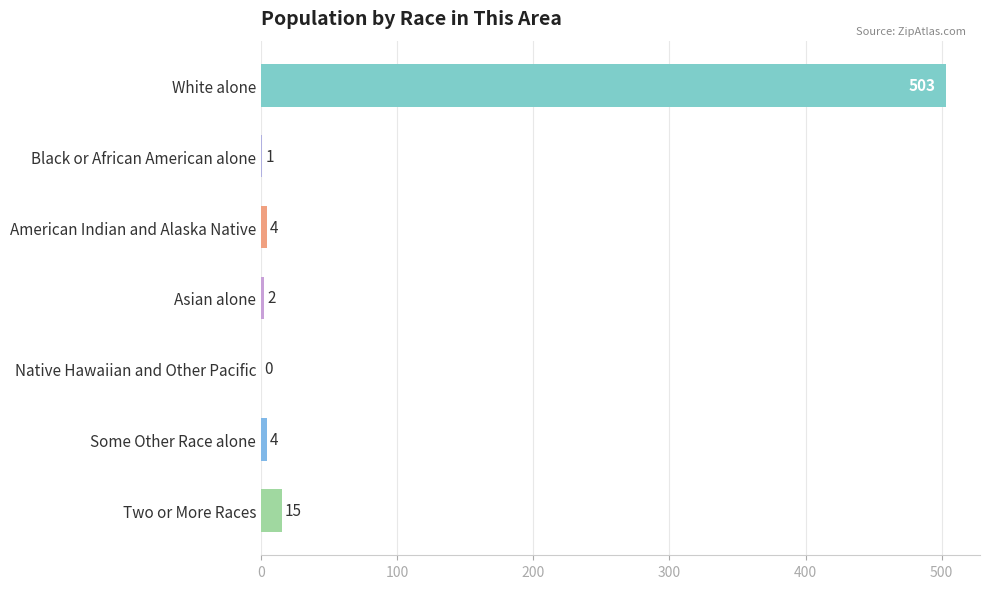

Which has a higher value, Asian alone or Two or More Races?

Two or More Races